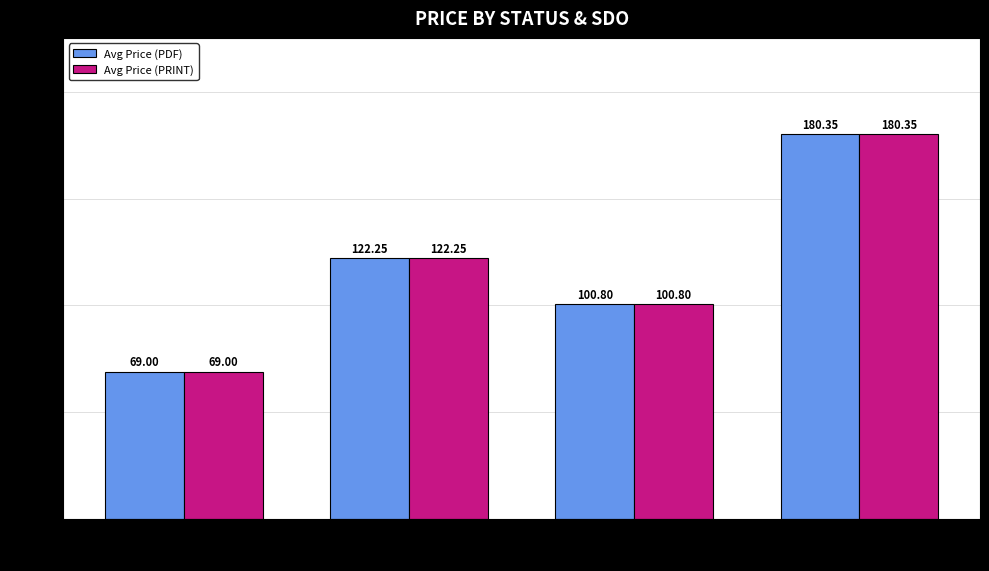

Which category has the lowest value in the Avg Price (PDF) series?

ACTIVE (ASTM)